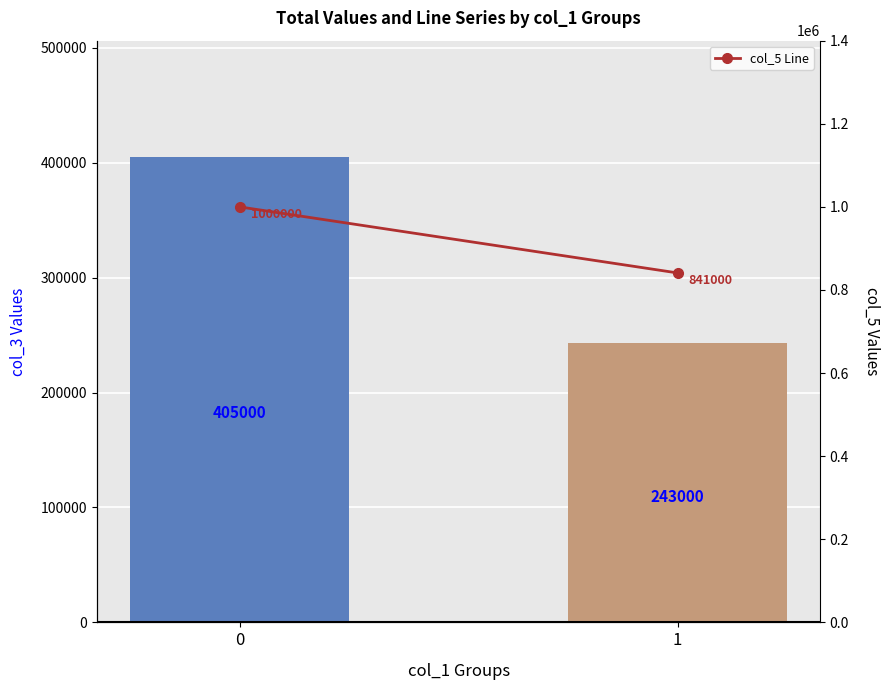

Count the number of categories in the chart.

2